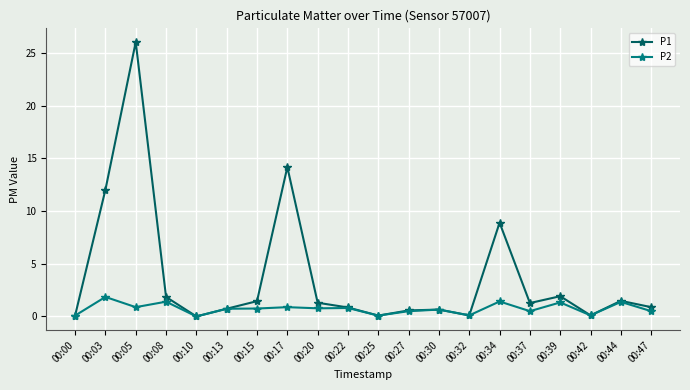

Rank the series by their average value, from lowest to highest.

P2, P1